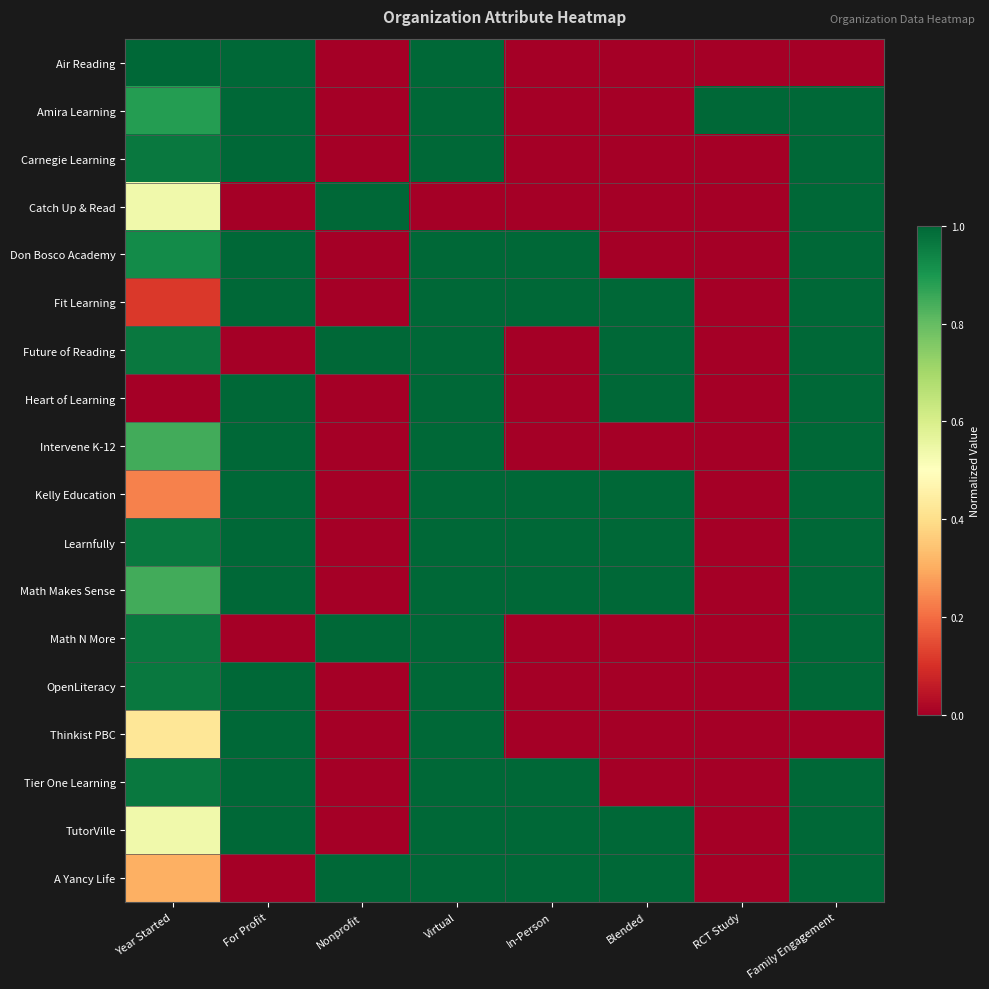

Which label corresponds to the largest value in the chart?

Year Started